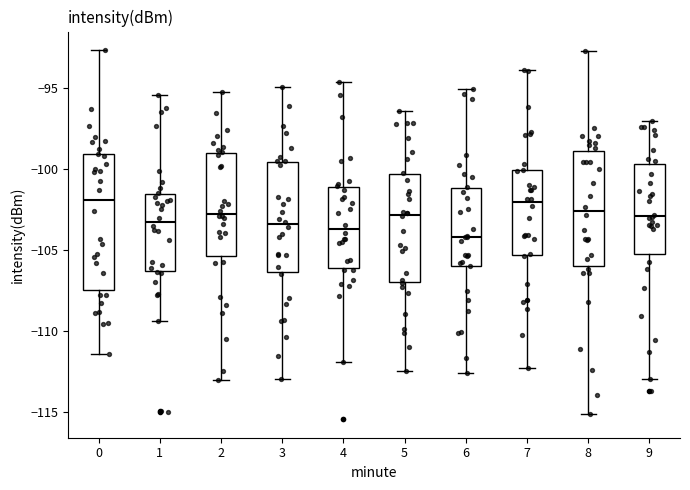

Which box is the tallest, from its lower edge to its upper edge?

0